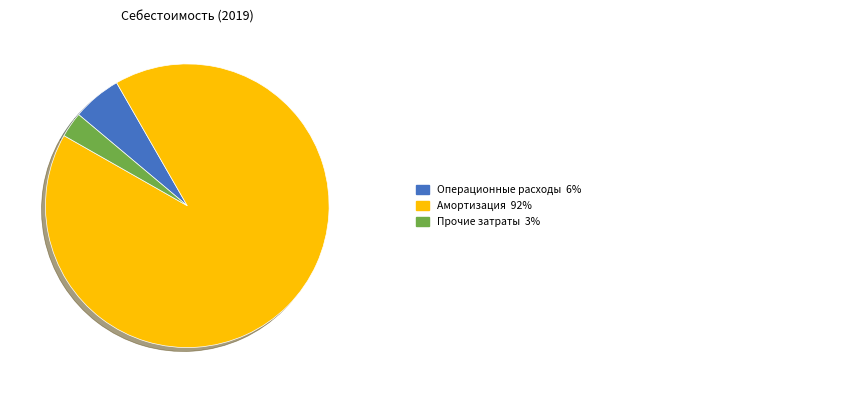

Is there any slice that represents more than half of the pie?

Yes